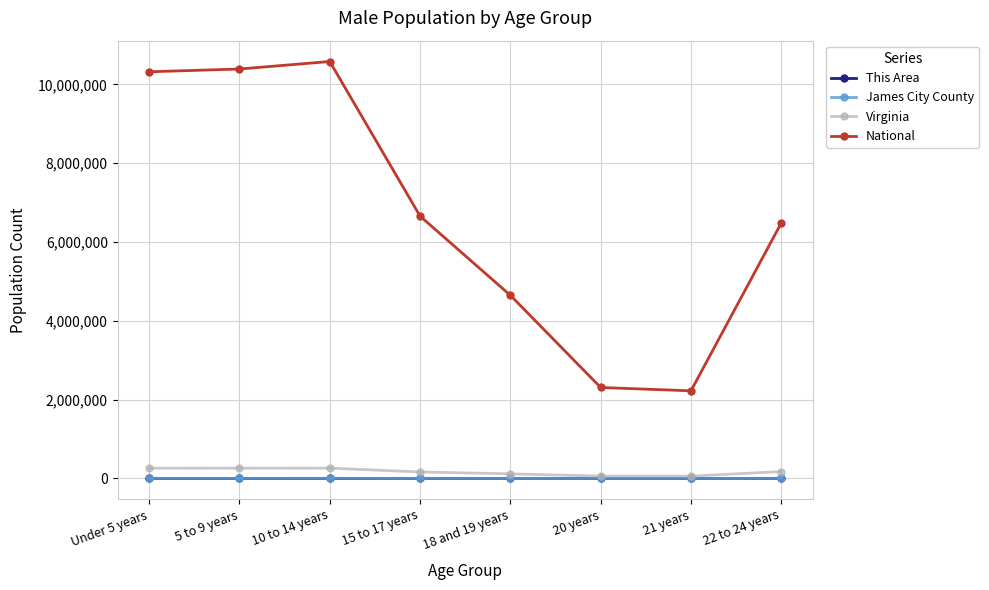

At how many categories does at least one series exceed 2671818?

6